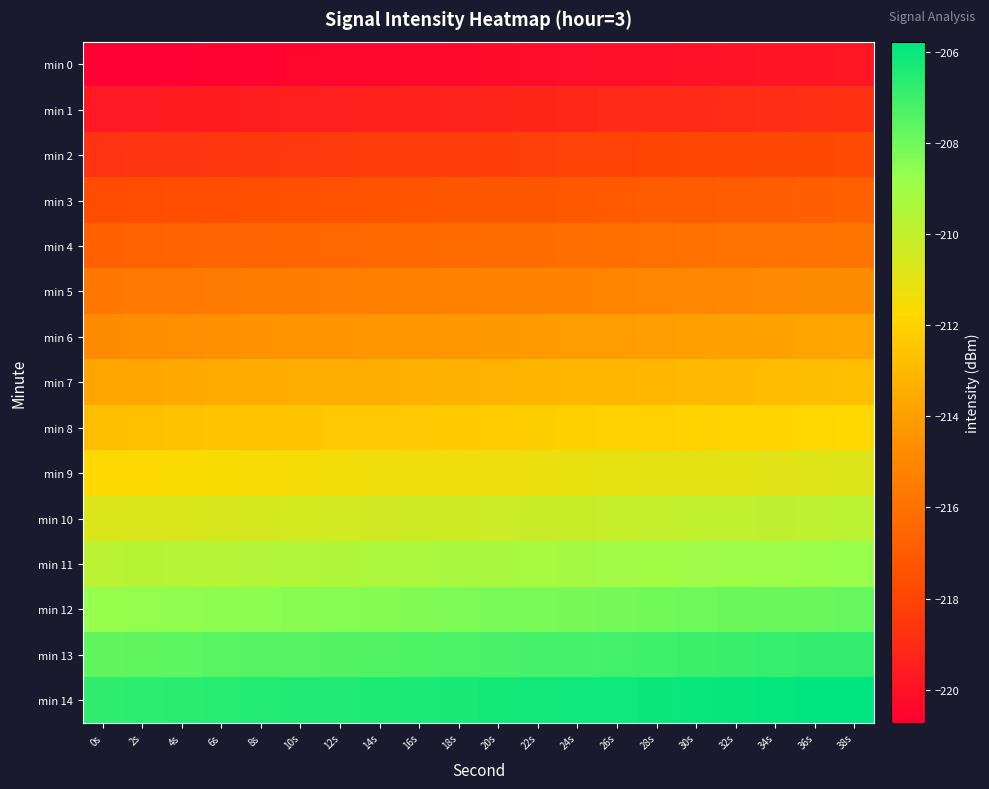

Which series has the largest total across all categories?

min 14